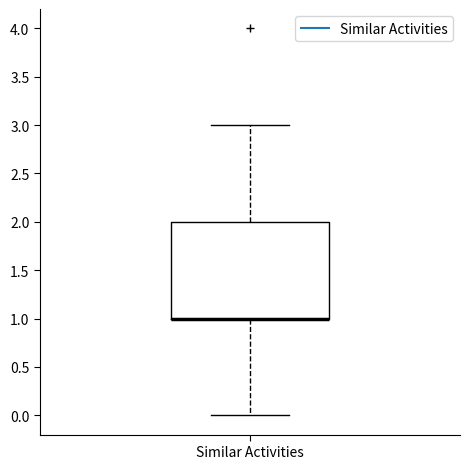

Read this box plot against the y-axis: the position of the median line, the range covered by the box, and the ends of both whiskers. The values are not printed on the chart, so give them approximately, as read against the axis.

median 1 (drawn on the box's lower edge), box 1 to 2, whiskers 0 to 3